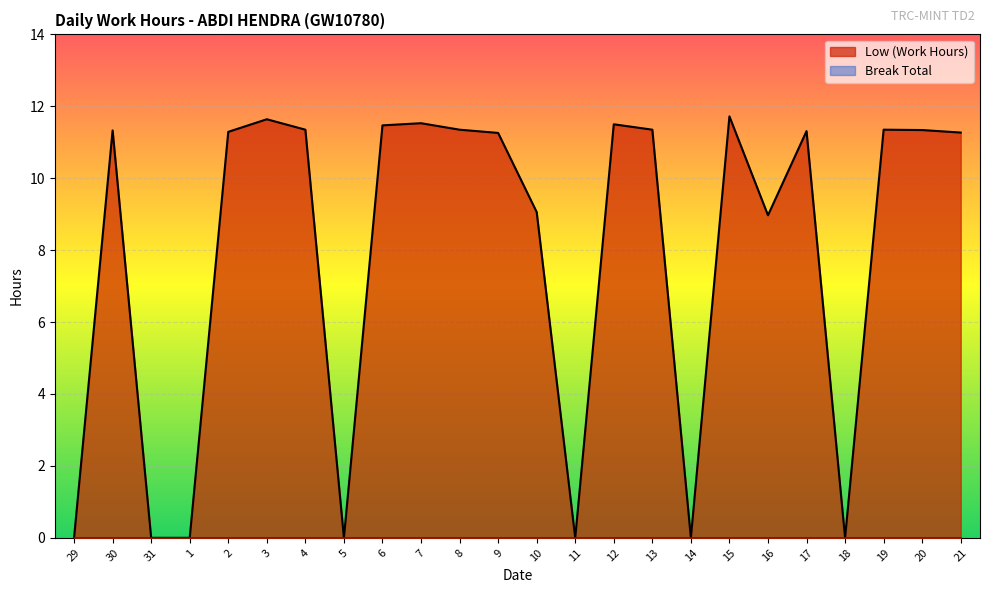

Which category has the highest value across all series?

15